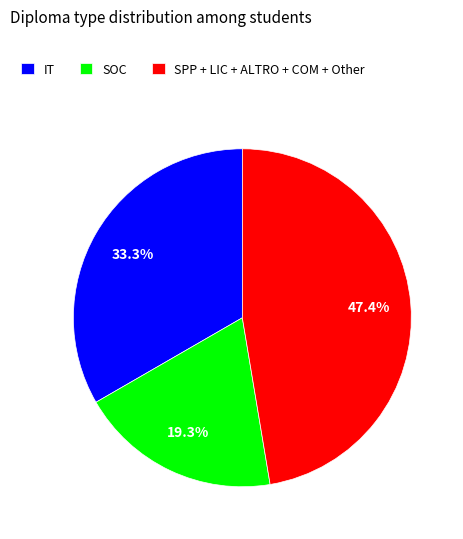

Which has a higher value, SOC or IT?

IT